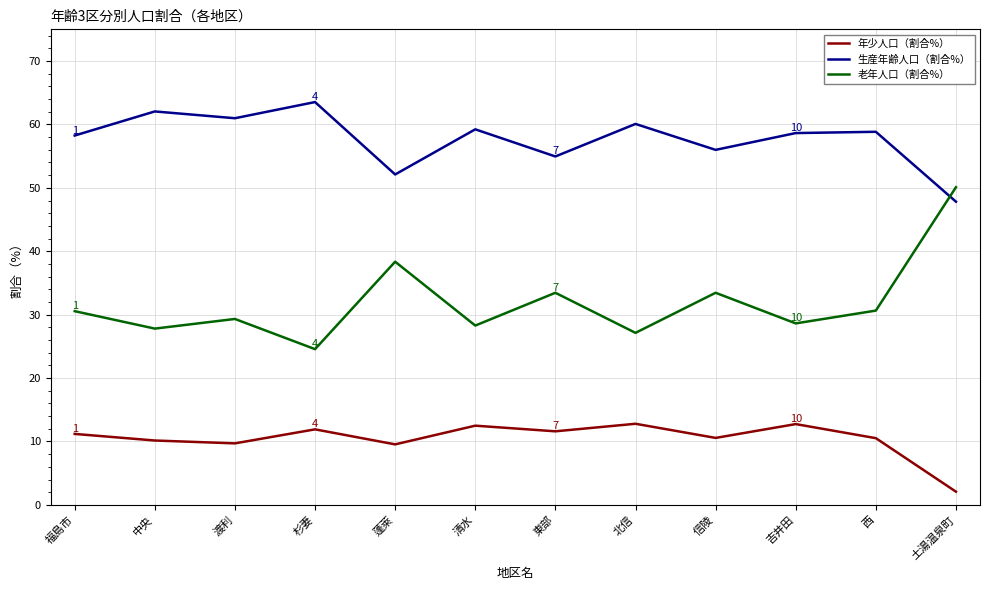

At which label is 老年人口（割合%） closest to 37?

蓬萊